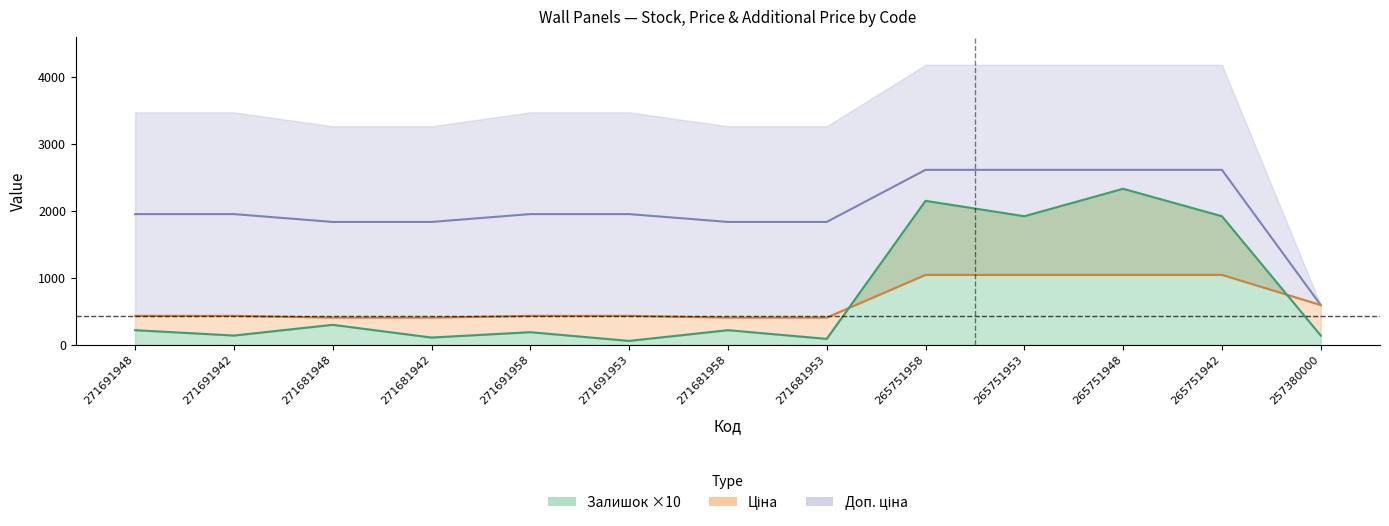

True or false: Ціна (line) has more than 2 points higher than both neighbors.

False